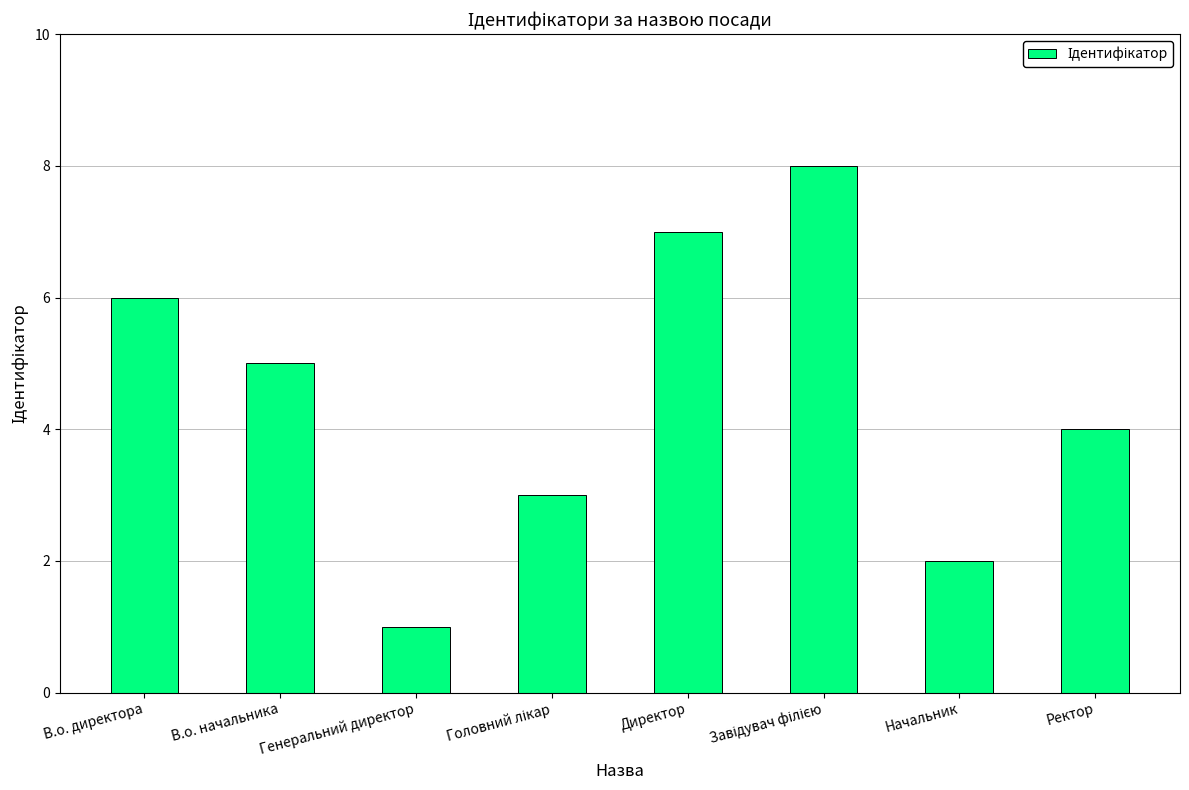

What is the difference between the values at В.о. директора and Начальник?

4